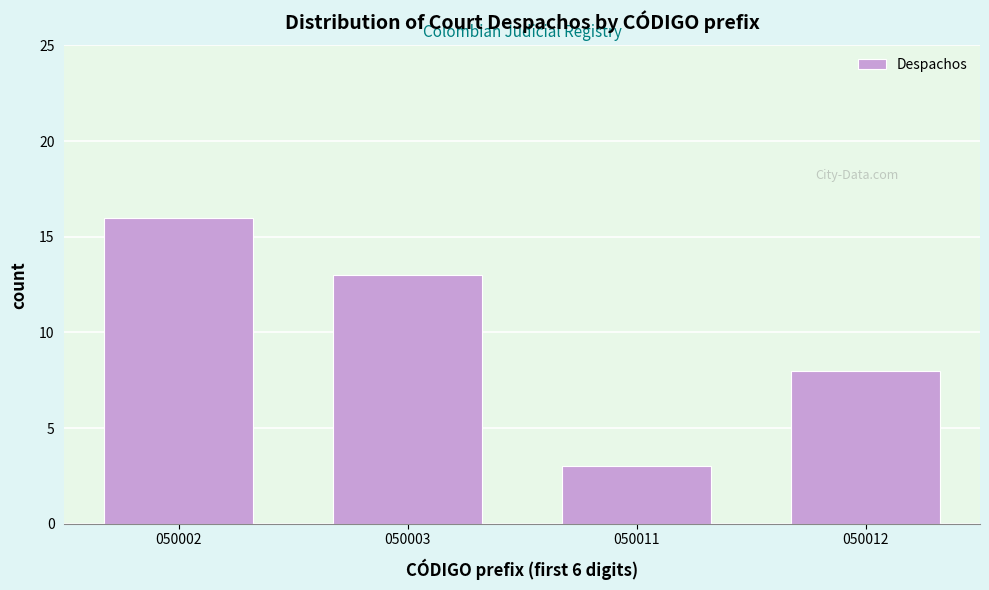

Reading left to right, what are all the values shown in this chart?

050002=16	050003=13	050011=3	050012=8